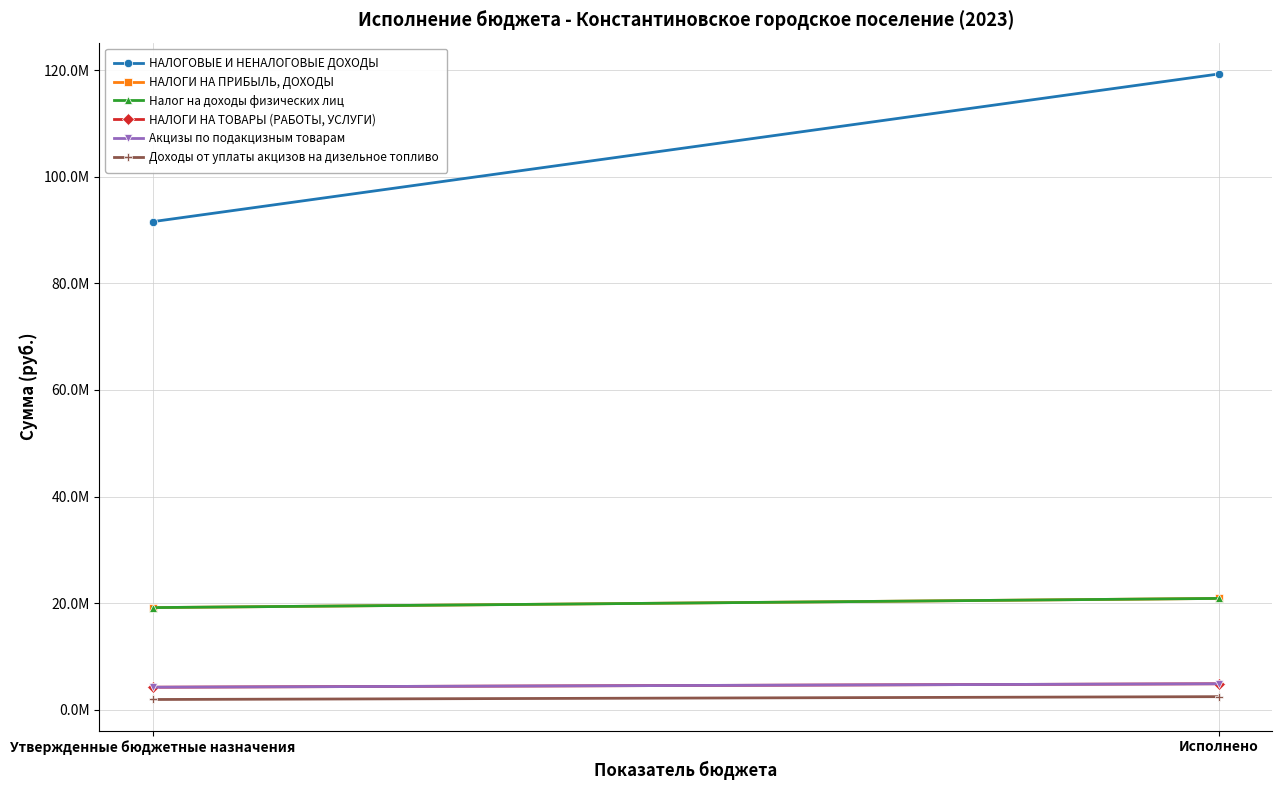

What is the lowest value of the НАЛОГИ НА ПРИБЫЛЬ, ДОХОДЫ series?

19150000.0